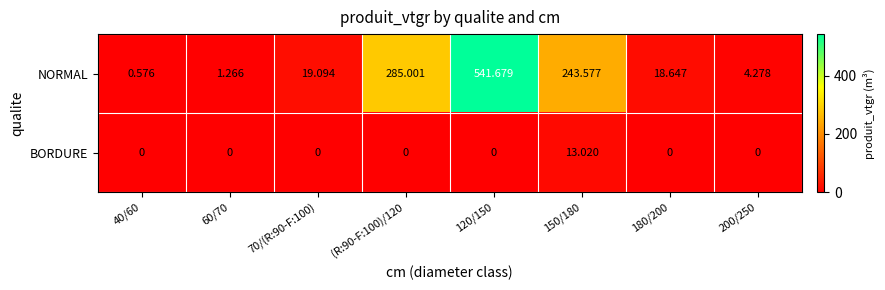

Which series has the largest range (max minus min)?

NORMAL